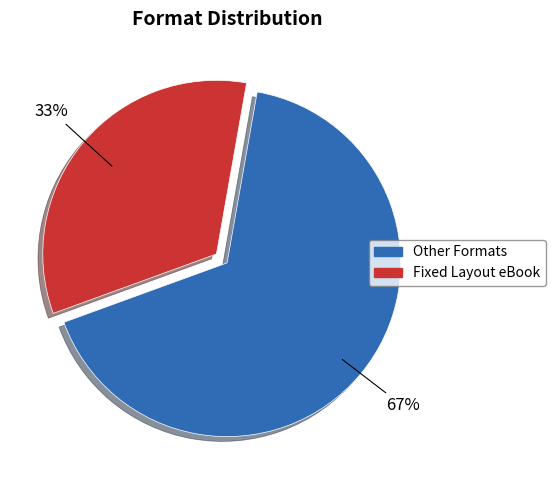

Is there any slice that represents more than half of the pie?

Yes